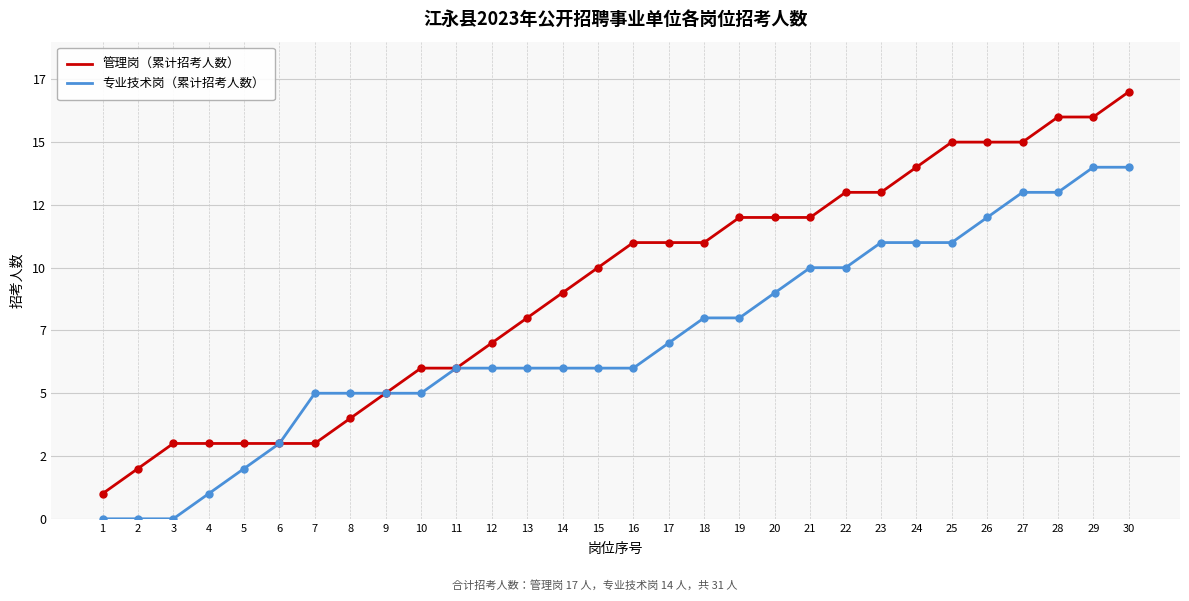

Is the value of 管理岗（累计招考人数） at 12 greater than the value of 专业技术岗（累计招考人数） at 16?

Yes